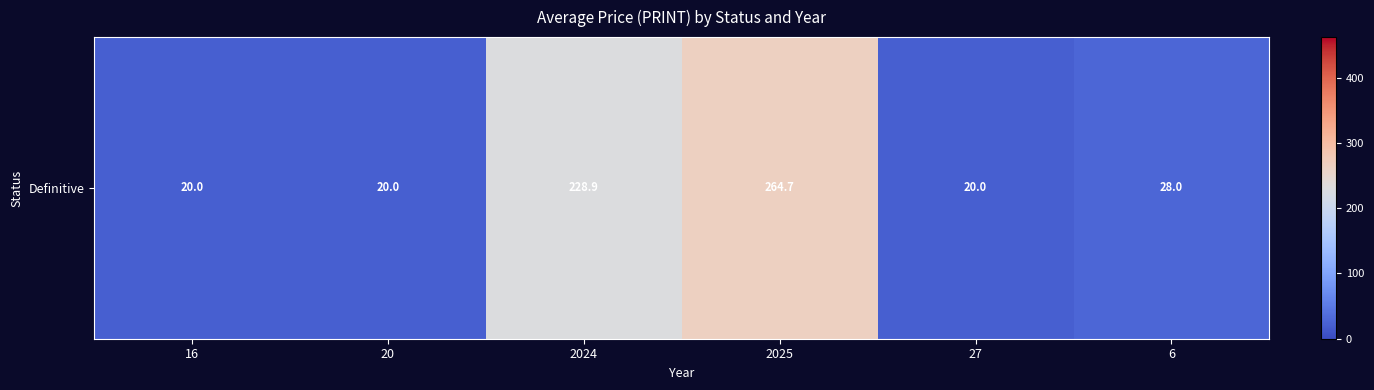

The value at 20 is 20.0. True or false?

True